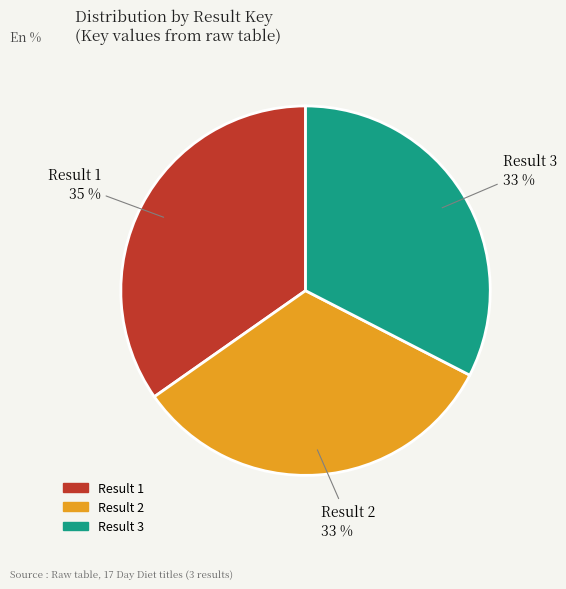

To the nearest percent, what is the average slice percentage?

33%